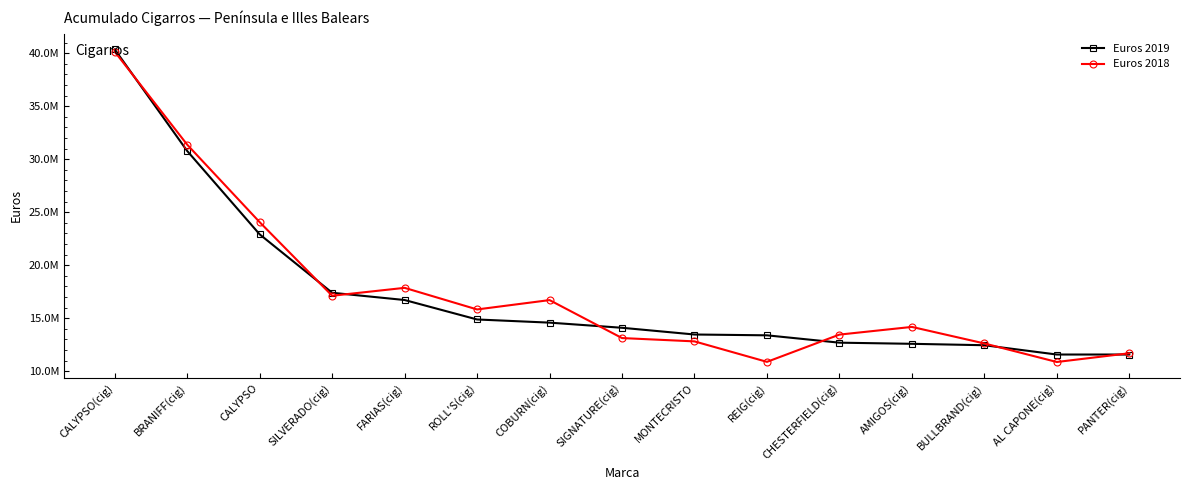

Reading left to right, extract all data points from this chart.

Euros 2019: CALYPSO(cig)=40357878.5	BRANIFF(cig)=30776315.9	CALYPSO=22910354.7	SILVERADO(cig)=17399717.4	FARIAS(cig)=16715941.5	ROLL'S(cig)=14879875.7	COBURN(cig)=14581704.0	SIGNATURE(cig)=14096055.3	MONTECRISTO=13461848.5	REIG(cig)=13384421.2	CHESTERFIELD(cig)=12690834.0	AMIGOS(cig)=12583318.6	BULLBRAND(cig)=12449806.8	AL CAPONE(cig)=11572413.1	PANTER(cig)=11572122.4
Euros 2018: CALYPSO(cig)=40145214.8	BRANIFF(cig)=31370757.1	CALYPSO=24060418.1	SILVERADO(cig)=17119415.0	FARIAS(cig)=17864583.1	ROLL'S(cig)=15826566.2	COBURN(cig)=16708362.7	SIGNATURE(cig)=13125939.9	MONTECRISTO=12812664.3	REIG(cig)=10880821.6	CHESTERFIELD(cig)=13452188.7	AMIGOS(cig)=14177920.3	BULLBRAND(cig)=12617997.9	AL CAPONE(cig)=10867684.1	PANTER(cig)=11691888.8